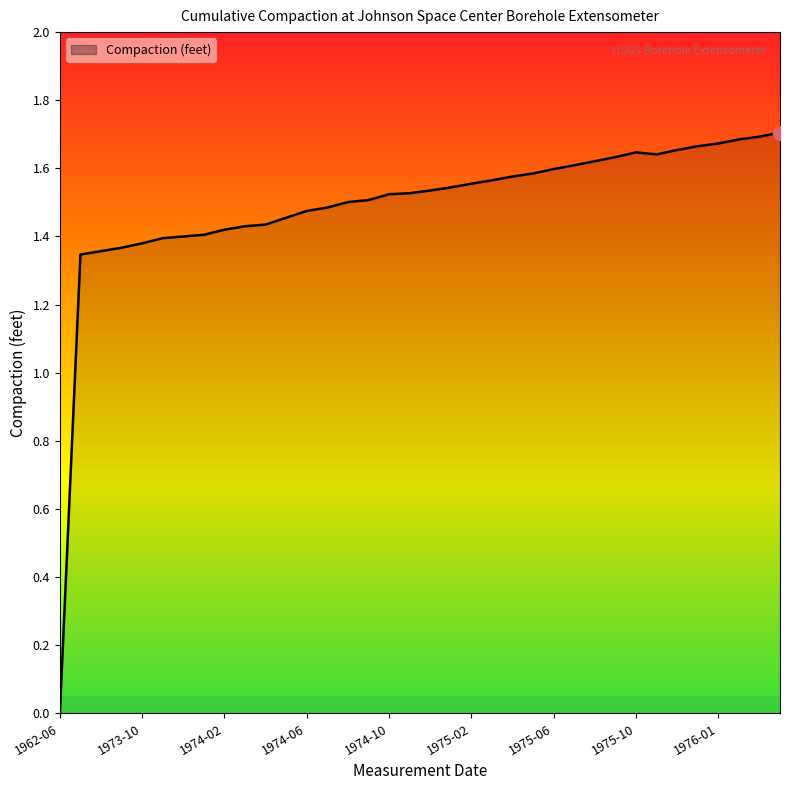

How many interior local peaks (higher than both neighbors) does the data have?

1